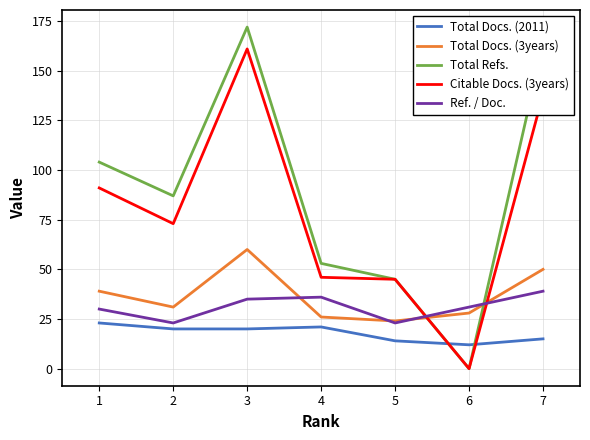

True or false: Total Docs. (3years) has a value of 40 at 6.

False